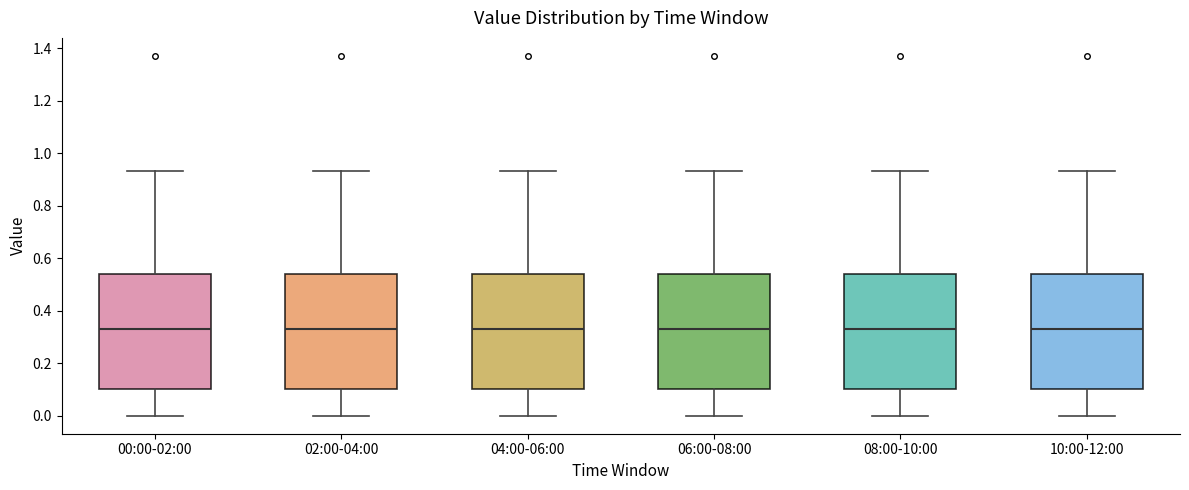

Reading left to right, transcribe this box plot: for each box, give where its median line is, the range the box spans, and where its two whiskers end, as read against the y-axis. The values are not printed on the chart, so give them approximately, as read against the axis.

00:00-02:00: median 0.34, box 0.10 to 0.54, whiskers 0.00 to 0.94
02:00-04:00: median 0.34, box 0.10 to 0.54, whiskers 0.00 to 0.94
04:00-06:00: median 0.34, box 0.10 to 0.54, whiskers 0.00 to 0.94
06:00-08:00: median 0.34, box 0.10 to 0.54, whiskers 0.00 to 0.94
08:00-10:00: median 0.34, box 0.10 to 0.54, whiskers 0.00 to 0.94
10:00-12:00: median 0.34, box 0.10 to 0.54, whiskers 0.00 to 0.94